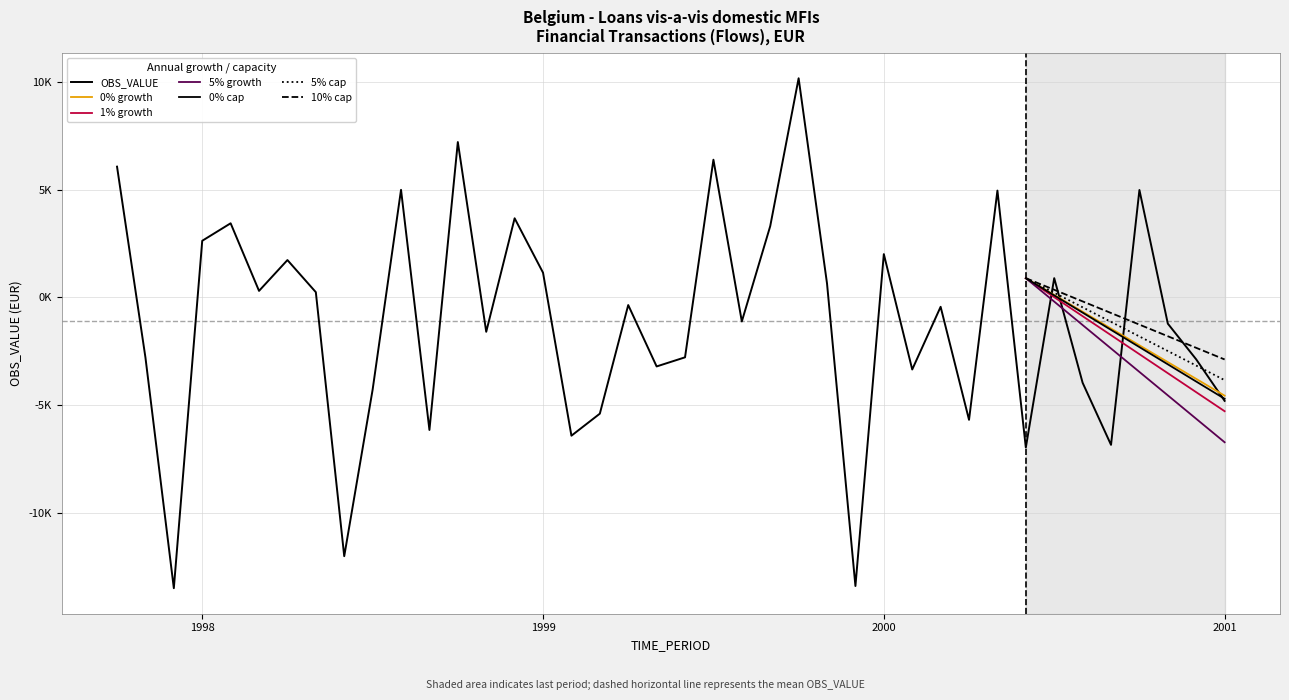

The value at 2000-09 is -6841.4. True or false?

True